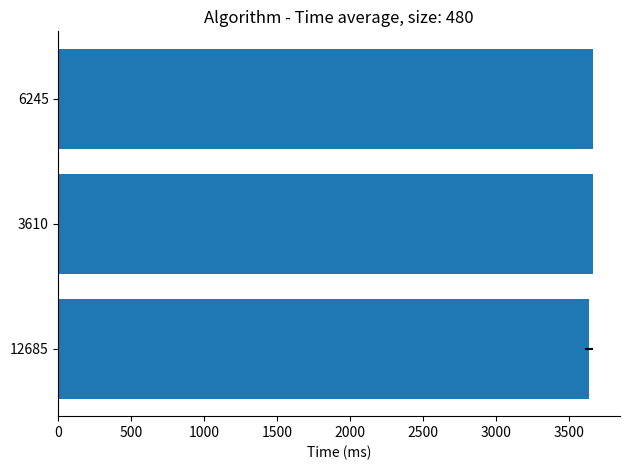

What is the difference between the maximum and minimum values?

28.5